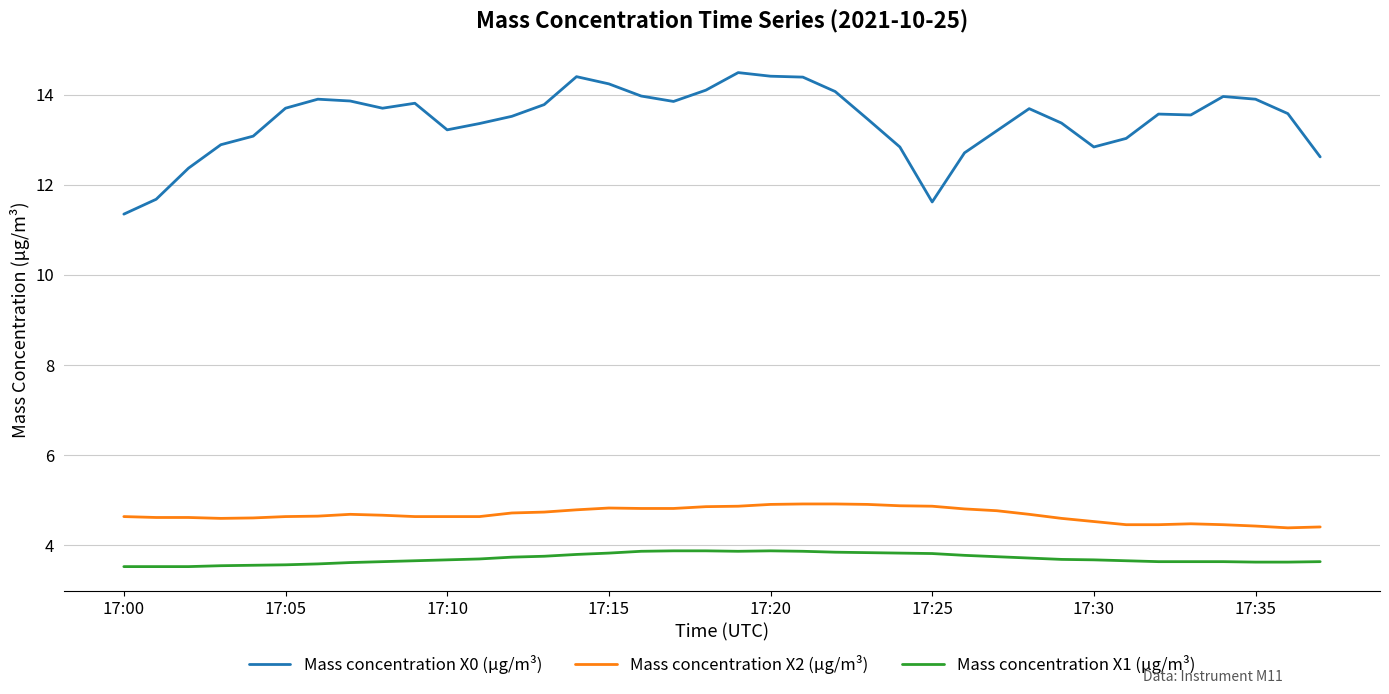

Which series has the largest total across all categories?

Mass concentration X0 (μg/m³)